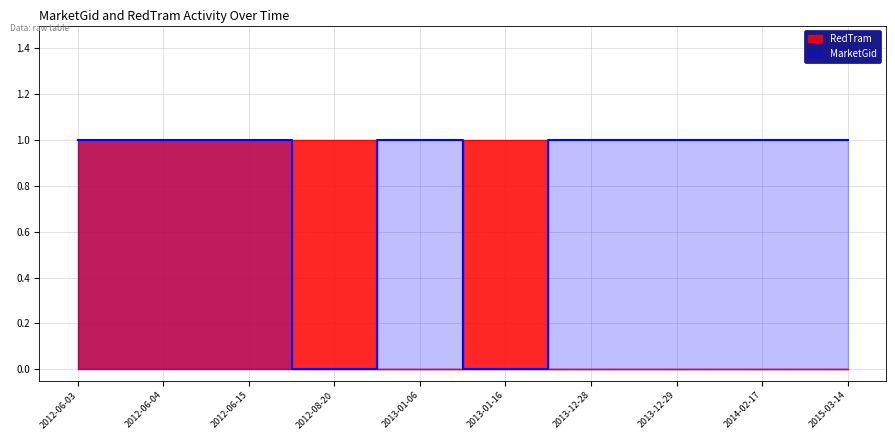

What is the difference between the maximum and minimum values in the MarketGid series?

1